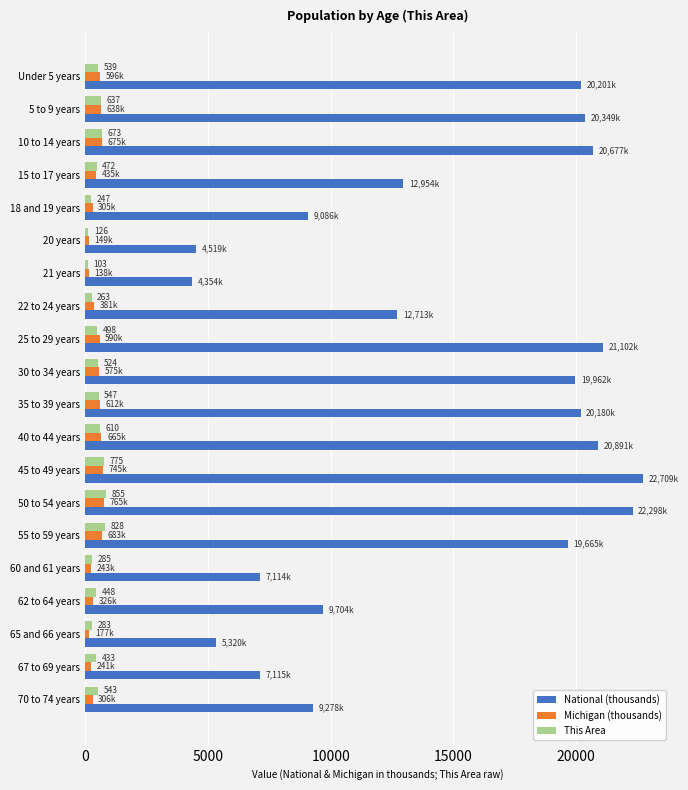

Which series changed the most between 22 to 24 years and 50 to 54 years?

National (thousands)